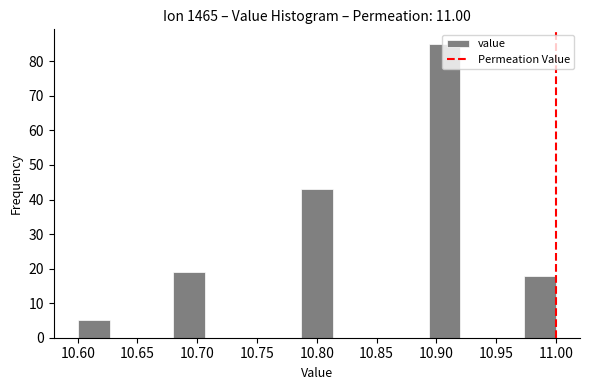

Reading left to right, transcribe this chart: for each bar, give the range it covers on the x-axis and its height. Neither the bar edges nor the heights are printed on the chart, so give them approximately, as read against the axes.

10.600 to 10.625: 5
10.625 to 10.655: 0
10.655 to 10.680: 0
10.680 to 10.705: 19
10.705 to 10.735: 0
10.735 to 10.760: 0
10.760 to 10.785: 0
10.785 to 10.815: 43
10.815 to 10.840: 0
10.840 to 10.865: 0
10.865 to 10.895: 0
10.895 to 10.920: 85
10.920 to 10.945: 0
10.945 to 10.975: 0
10.975 to 11.000: 18